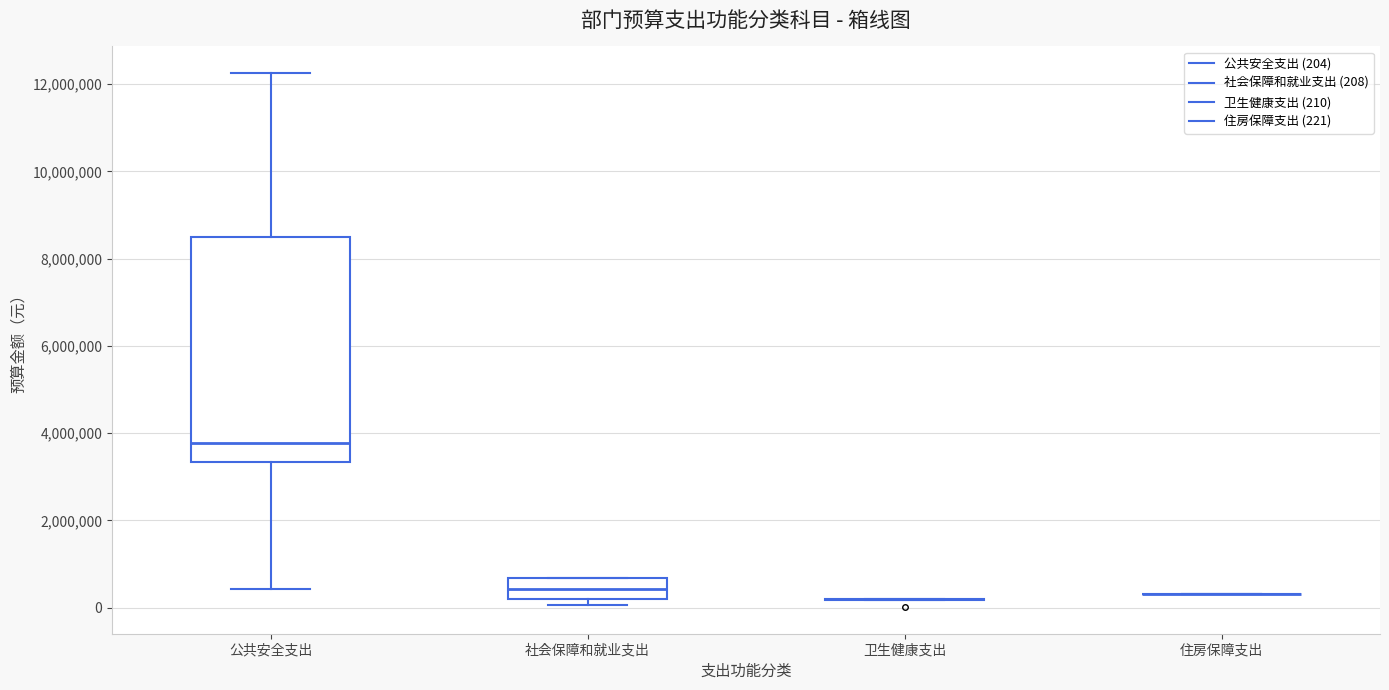

Reading left to right, transcribe this box plot: for each box, give where its median line is, the range the box spans, and where its two whiskers end, as read against the y-axis. The values are not printed on the chart, so give them approximately, as read against the axis.

公共安全支出: median 3800000, box 3400000 to 8400000, whiskers 400000 to 12200000
社会保障和就业支出: median 400000, box 200000 to 600000, whiskers 0 to 600000
卫生健康支出: box collapsed to a line at 200000, whiskers 200000 to 200000
住房保障支出: box collapsed to a line at 400000, whiskers 400000 to 400000